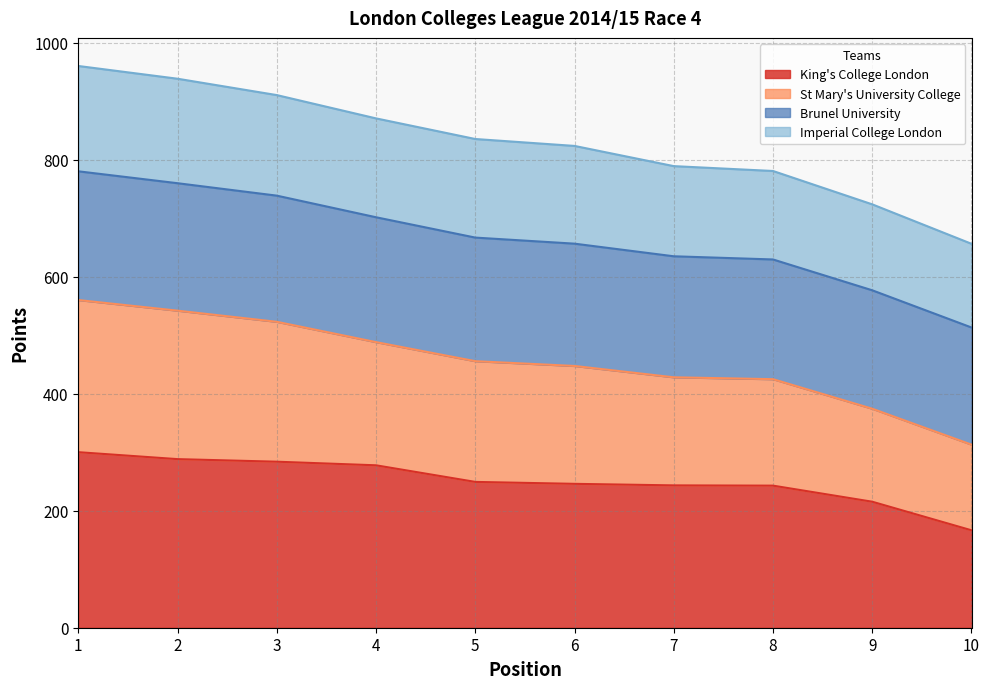

How many values in the King's College London series exceed 249?

5